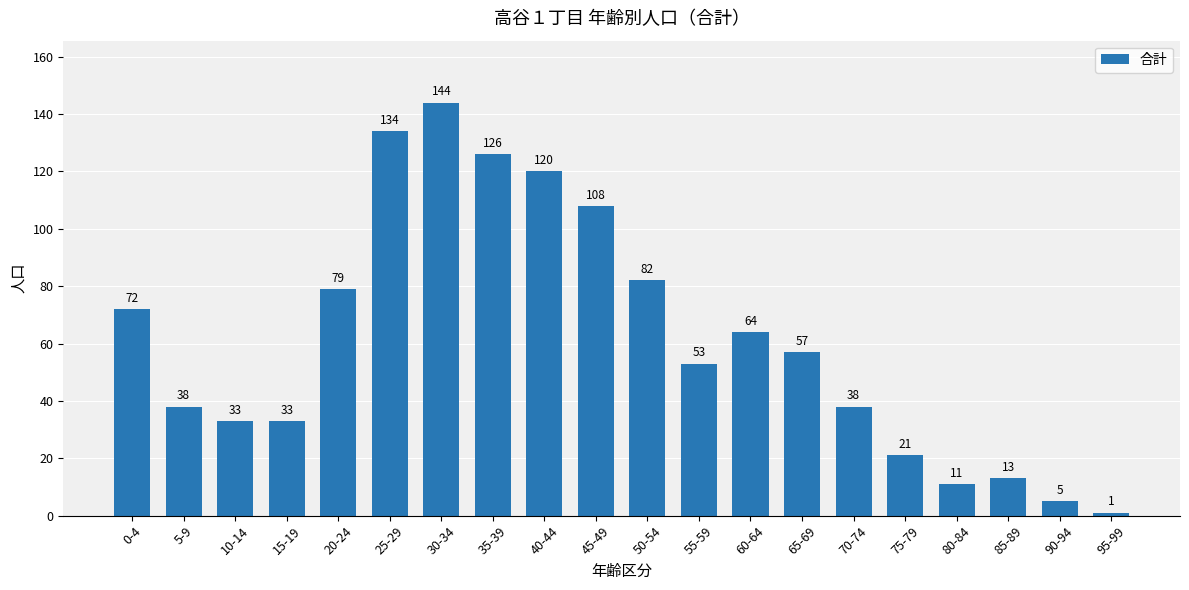

What is the smallest value displayed?

1